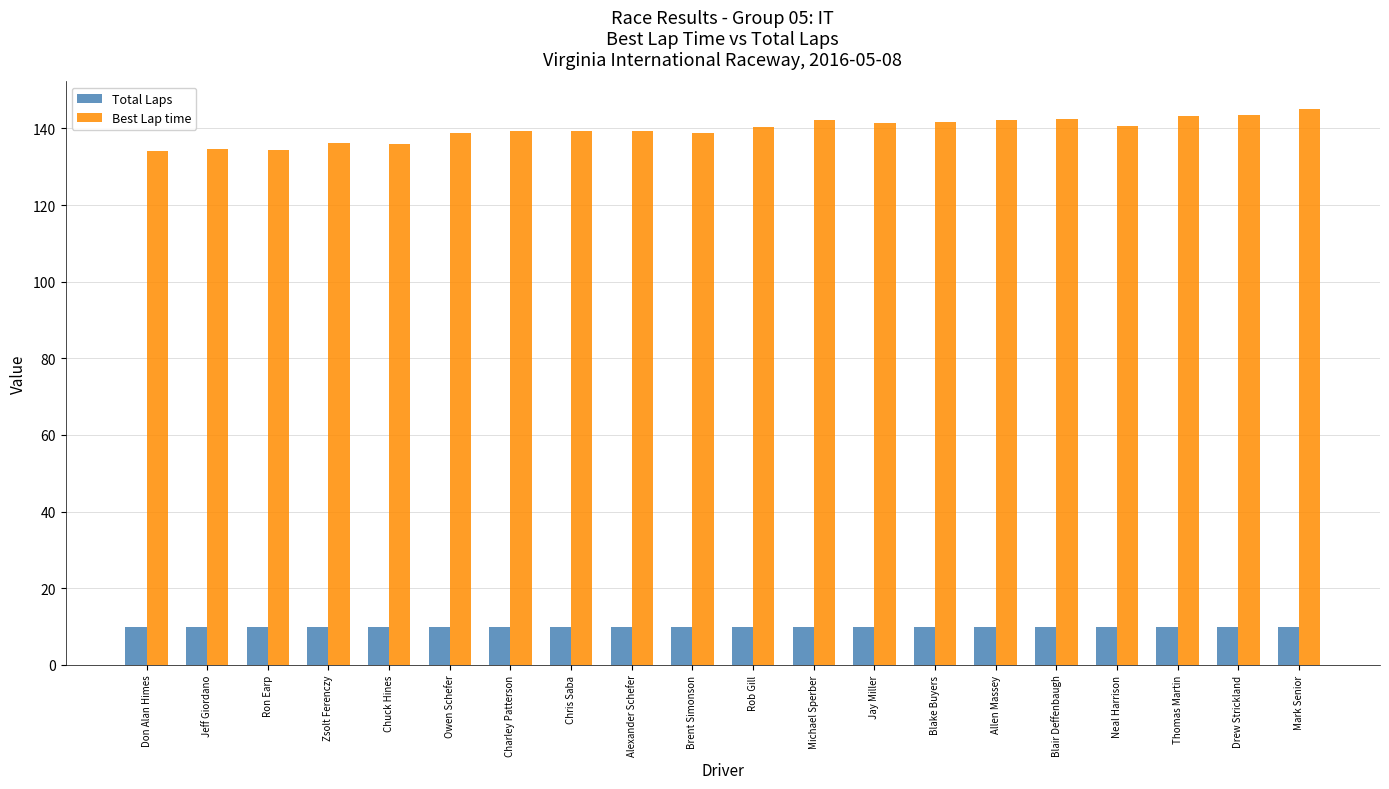

What is the value of the Total Laps bar at the 15th from the left?

10.0